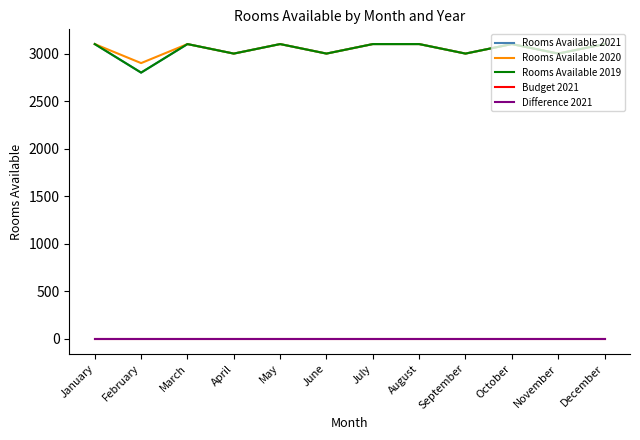

Does the chart display data point markers on the line(s)?

No